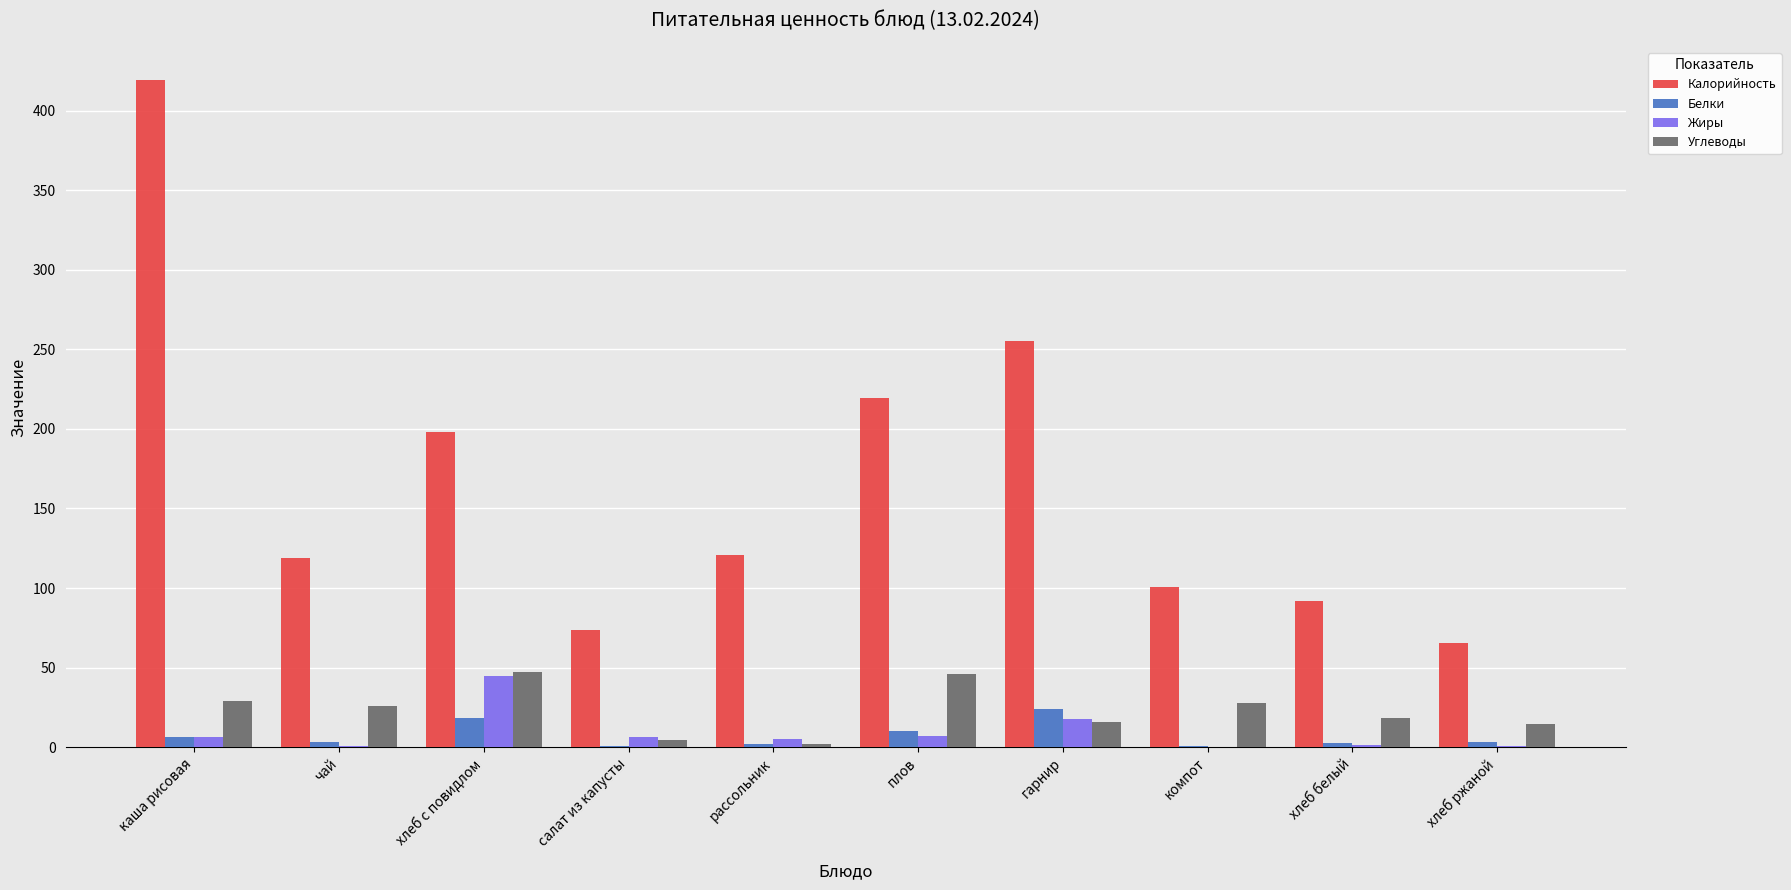

Which category has the highest value in the Белки series?

гарнир